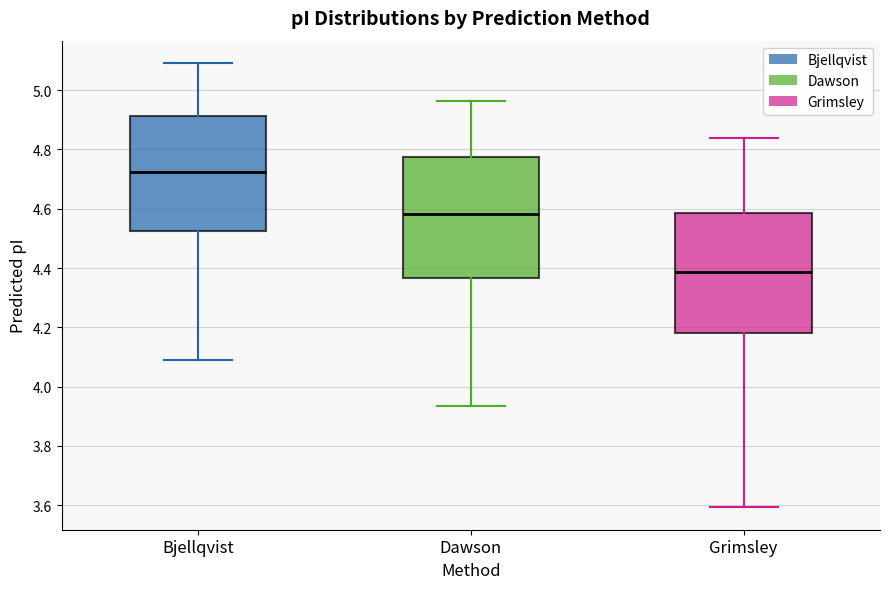

Reading left to right, read every box against the y-axis: the position of its median line, the range the box covers, and the ends of its whiskers. The values are not printed on the chart, so give them approximately, as read against the axis.

Bjellqvist: median 4.72, box 4.52 to 4.92, whiskers 4.08 to 5.10
Dawson: median 4.58, box 4.36 to 4.78, whiskers 3.94 to 4.96
Grimsley: median 4.38, box 4.18 to 4.58, whiskers 3.60 to 4.84